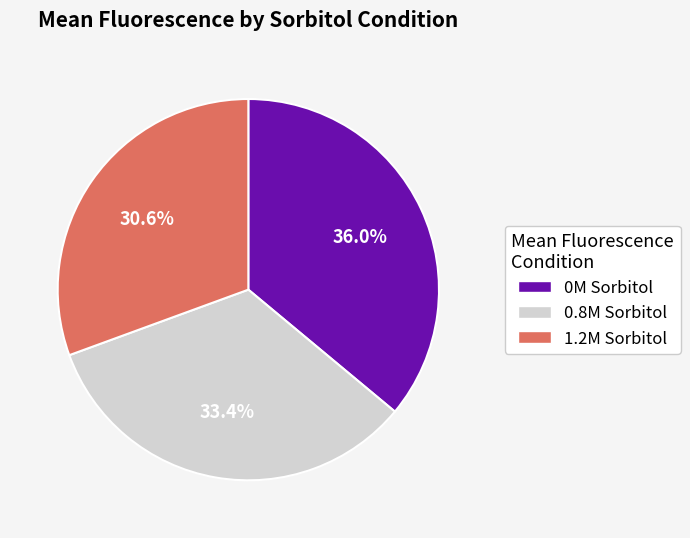

True or false: steady state in 0.8M sorbitol accounts for 33% of the total.

True